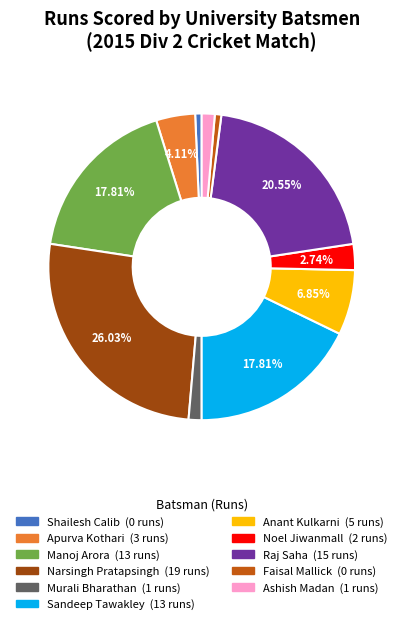

Do Narsingh Pratapsingh and Raj Saha together represent more than half of the pie?

No